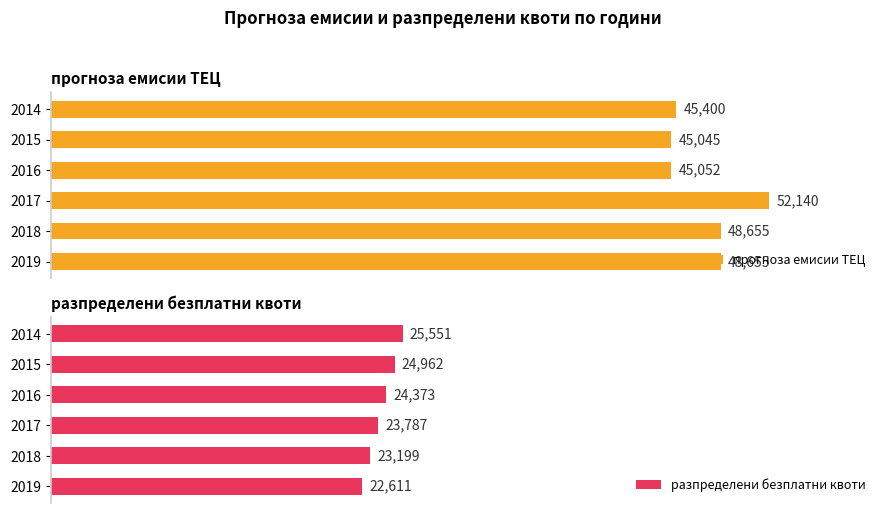

What is the difference between the maximum and minimum values in the разпределени безплатни квоти series?

2940